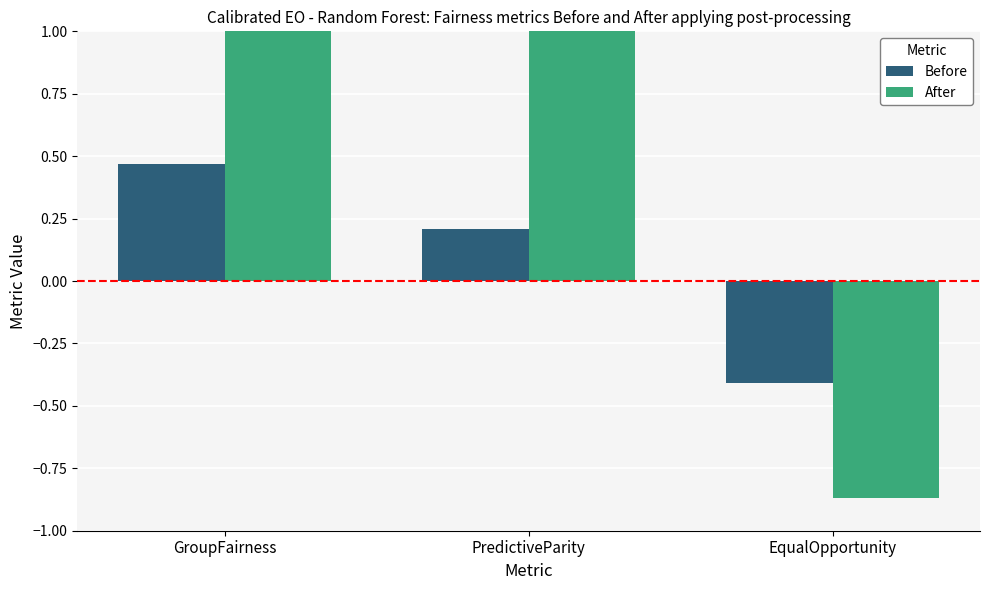

At how many categories does at least one series exceed 0?

2